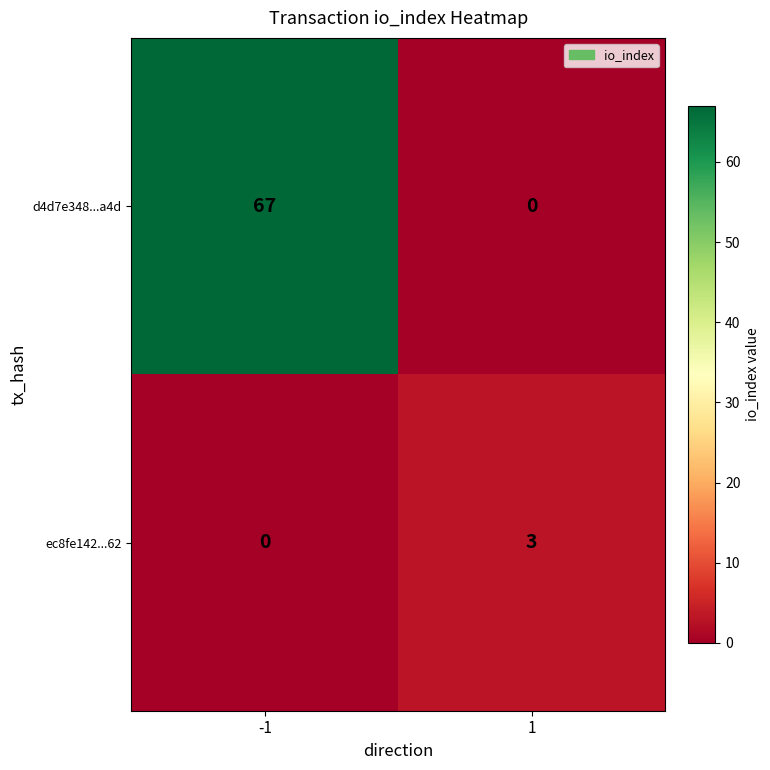

What is the sum of the d4d7e348...a4d values at -1 and 1?

67